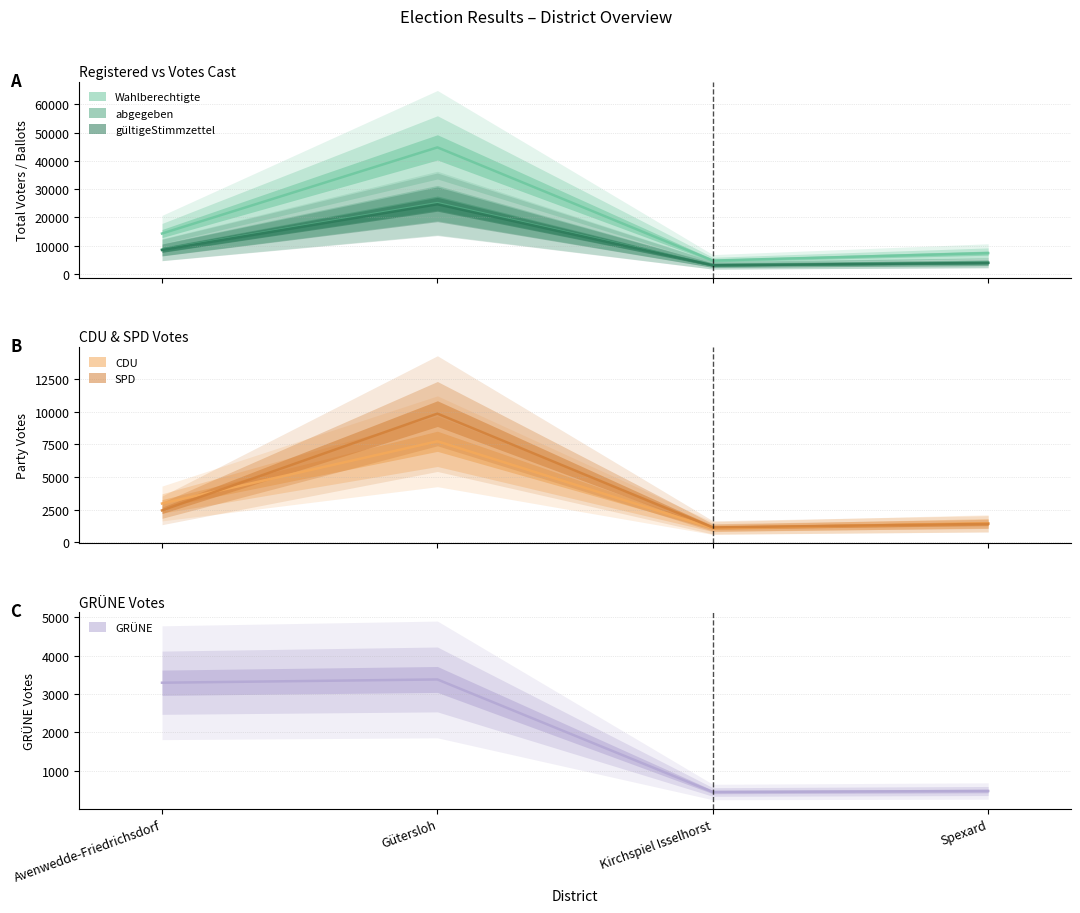

Which series changed the most between Avenwedde-Friedrichsdorf and Gütersloh?

Wahlberechtigte